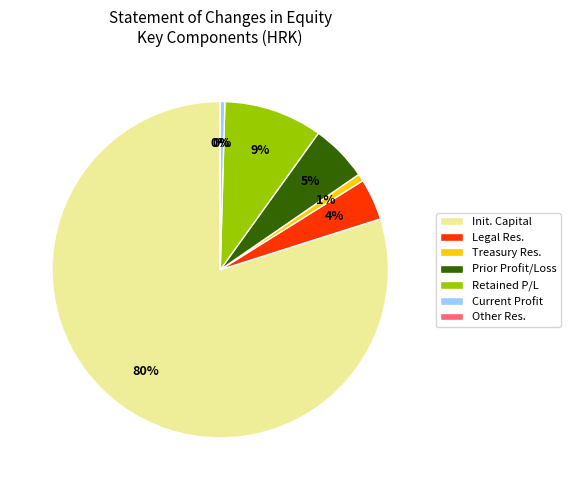

To the nearest percent, what is the average slice percentage?

14%